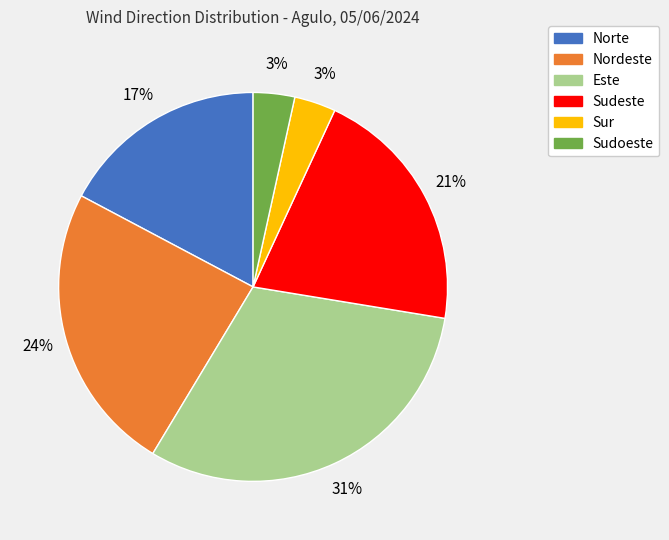

Is Sur the majority of the pie?

No